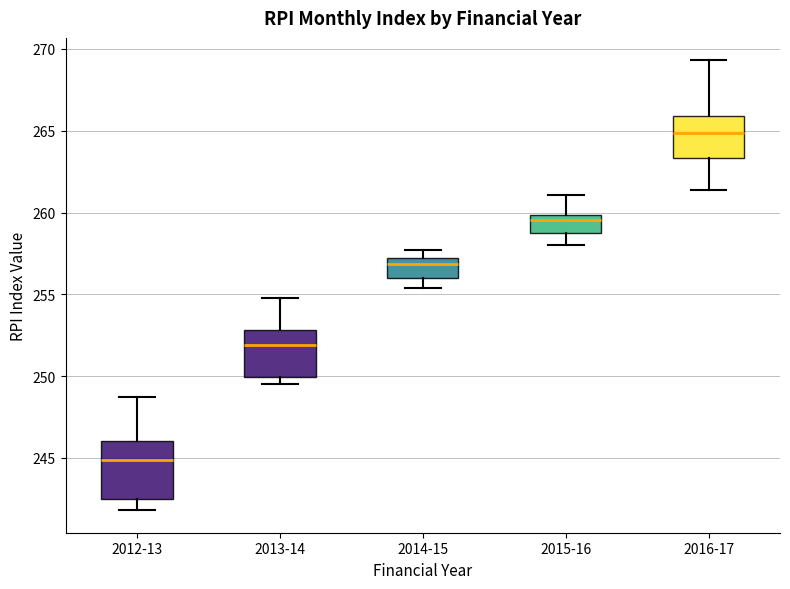

Which box is the tallest, from its lower edge to its upper edge?

2012-13